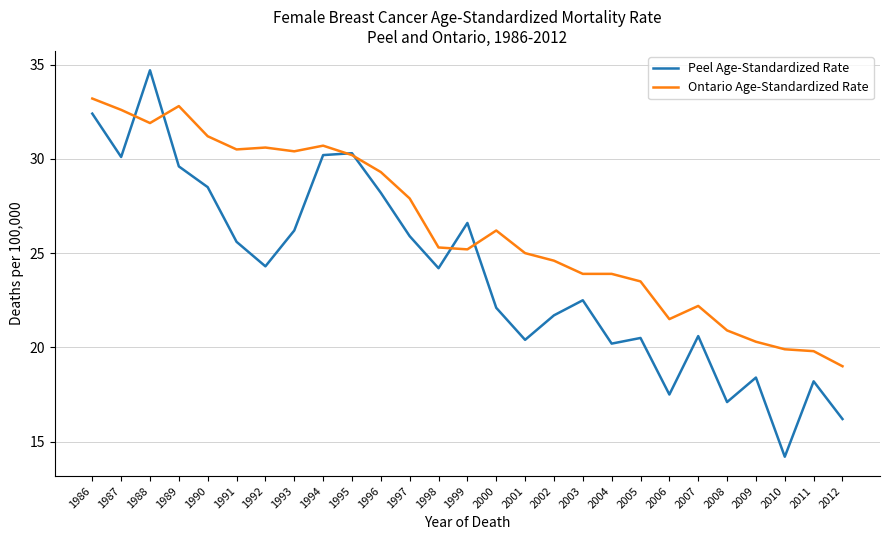

Does the chart have visible grid lines?

Yes